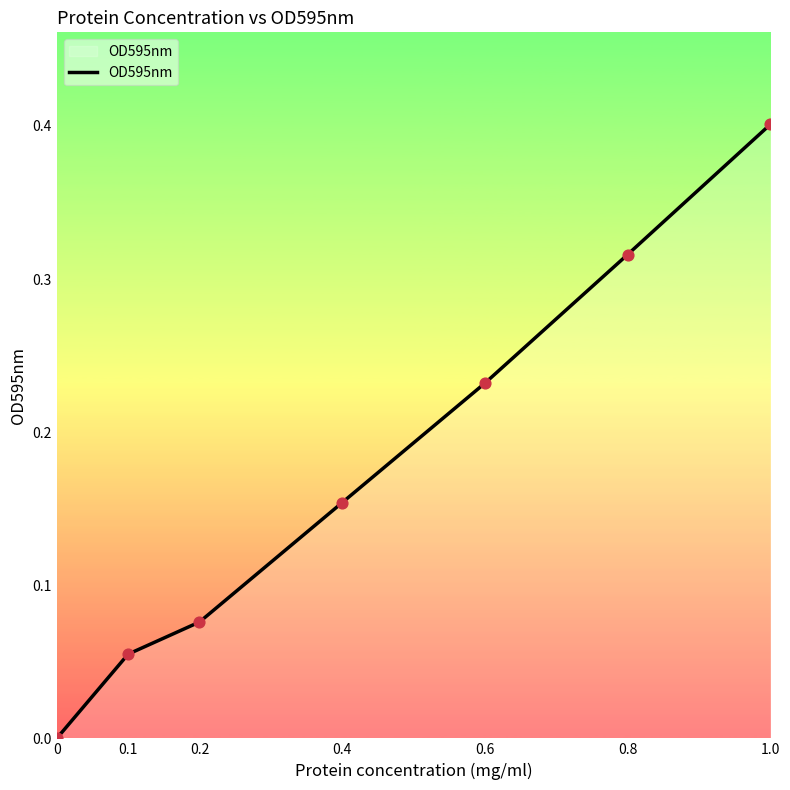

Which has a higher value, 0.6 or 0?

0.6